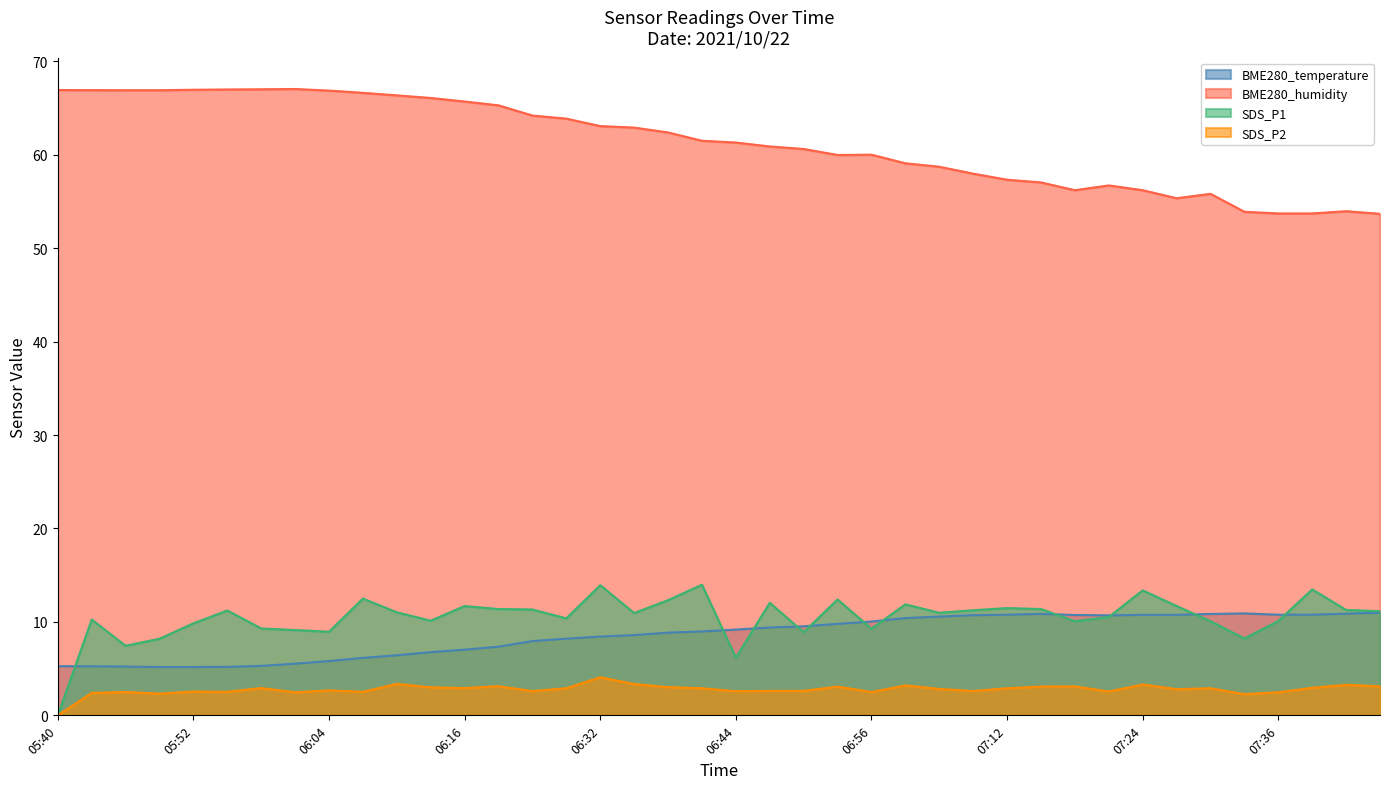

What is the spread (max minus min) of values at 07:24?

52.9